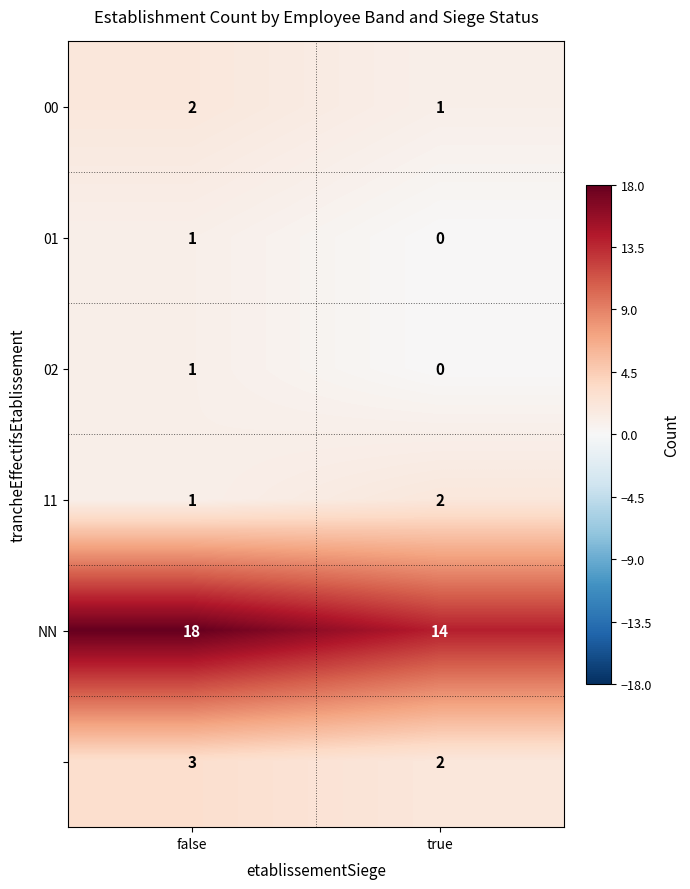

What is the spread (max minus min) of values at true?

14